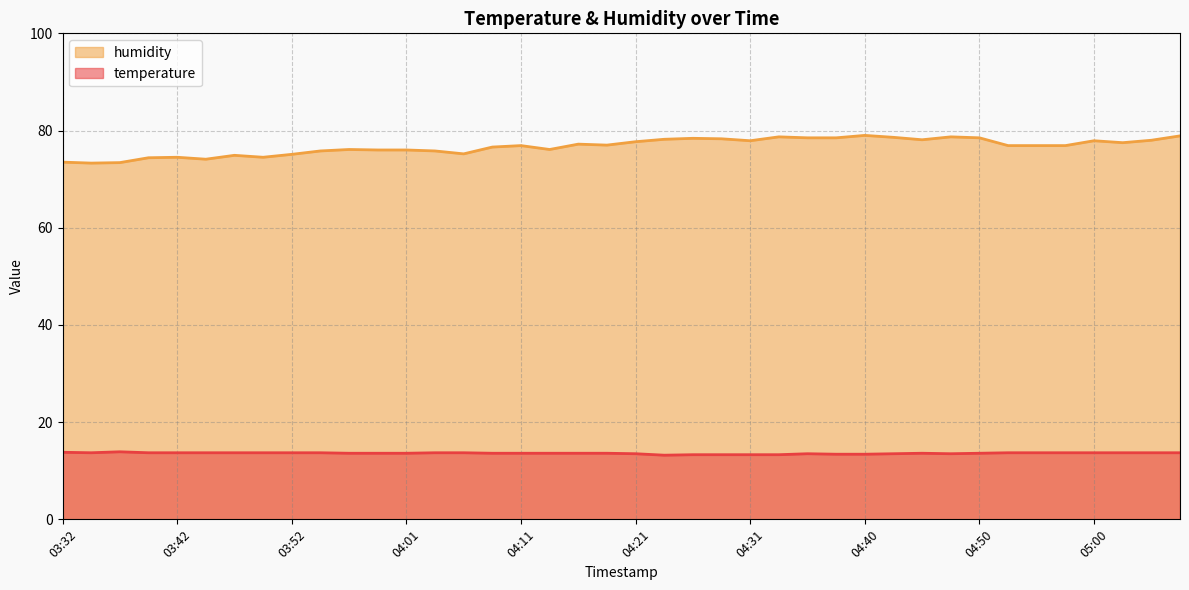

True or false: temperature and humidity intersect in this chart.

False